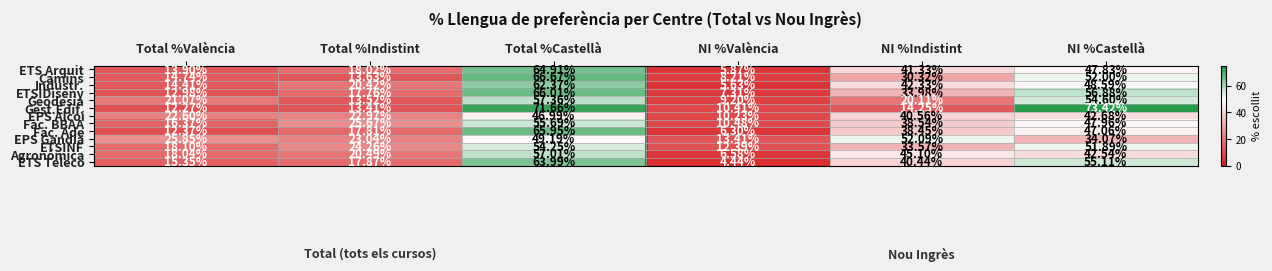

Which series has the widest spread of values?

Gest.Edif.